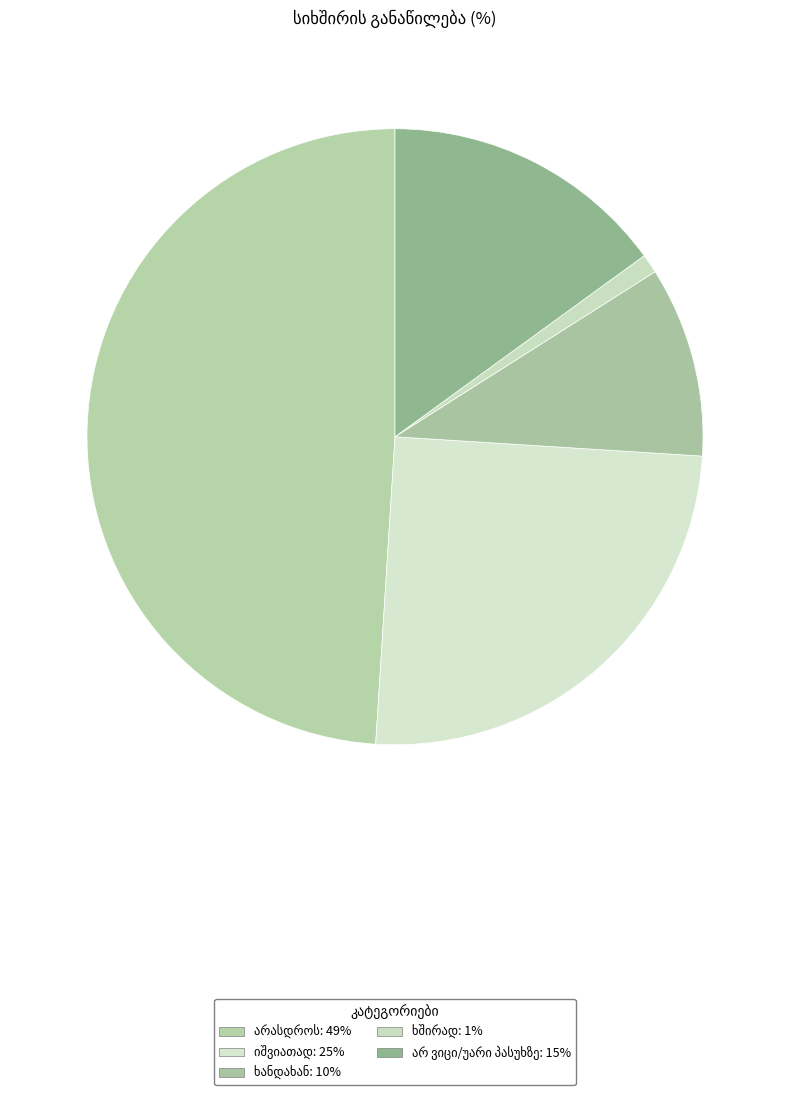

True or false: არასდროს accounts for 49% of the total.

True